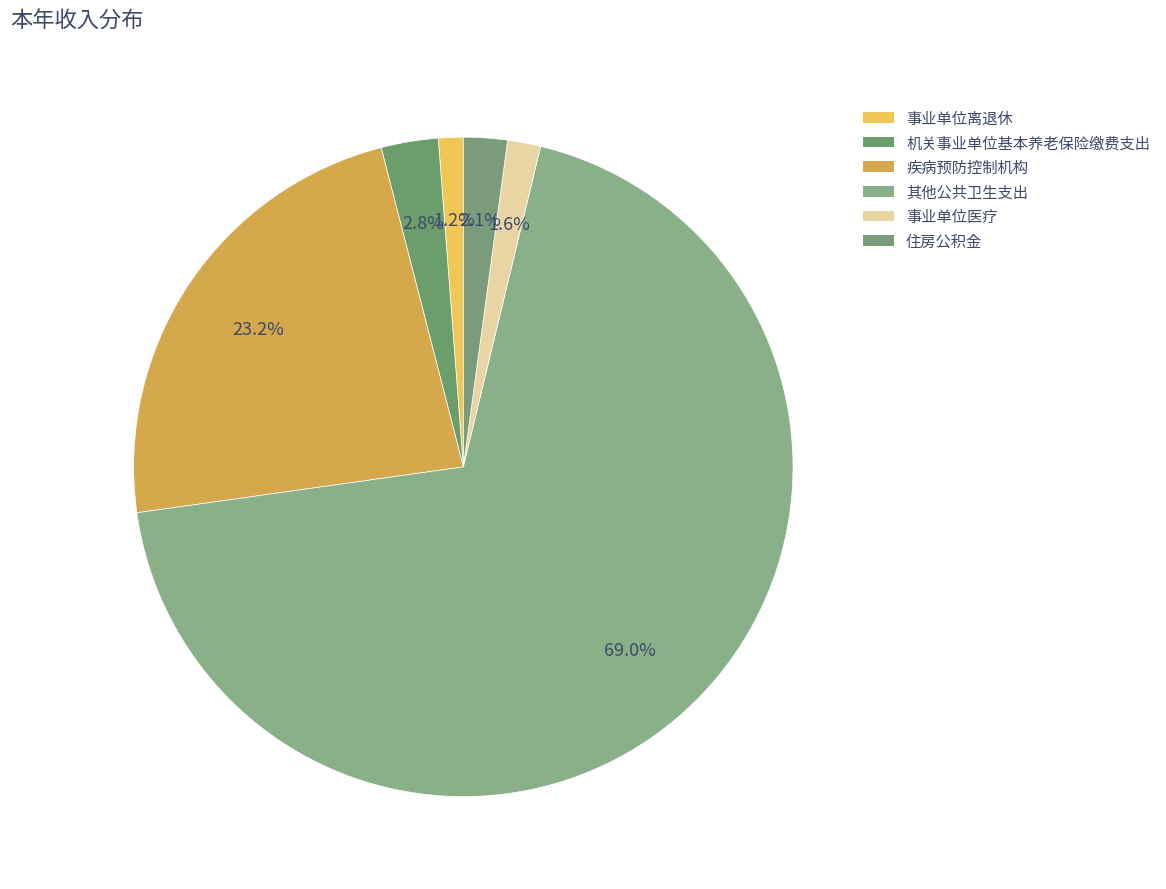

How many slices are in this pie chart?

6